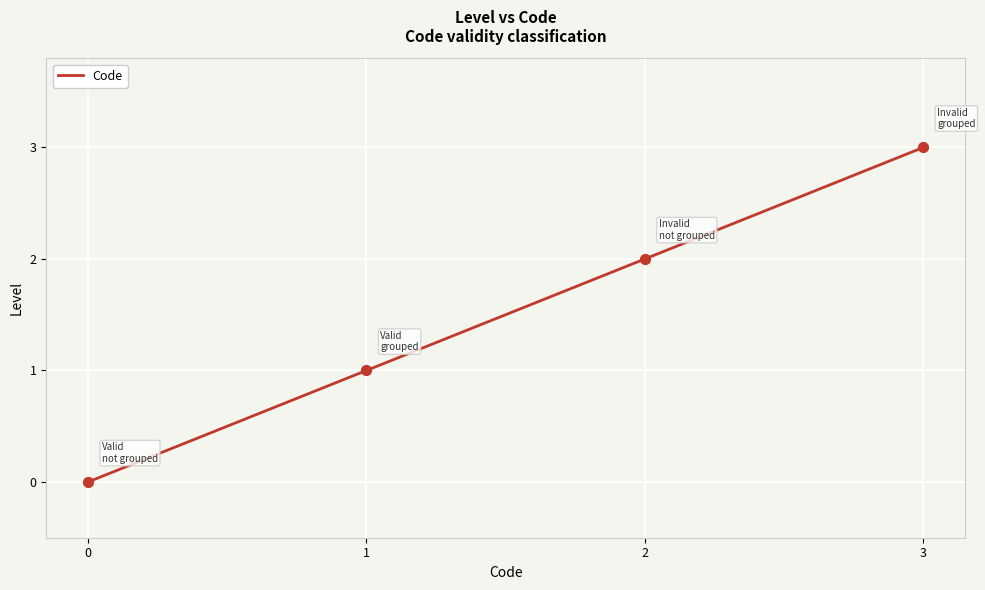

Approximately how many times larger is the value at 2 compared to 3?

0.7